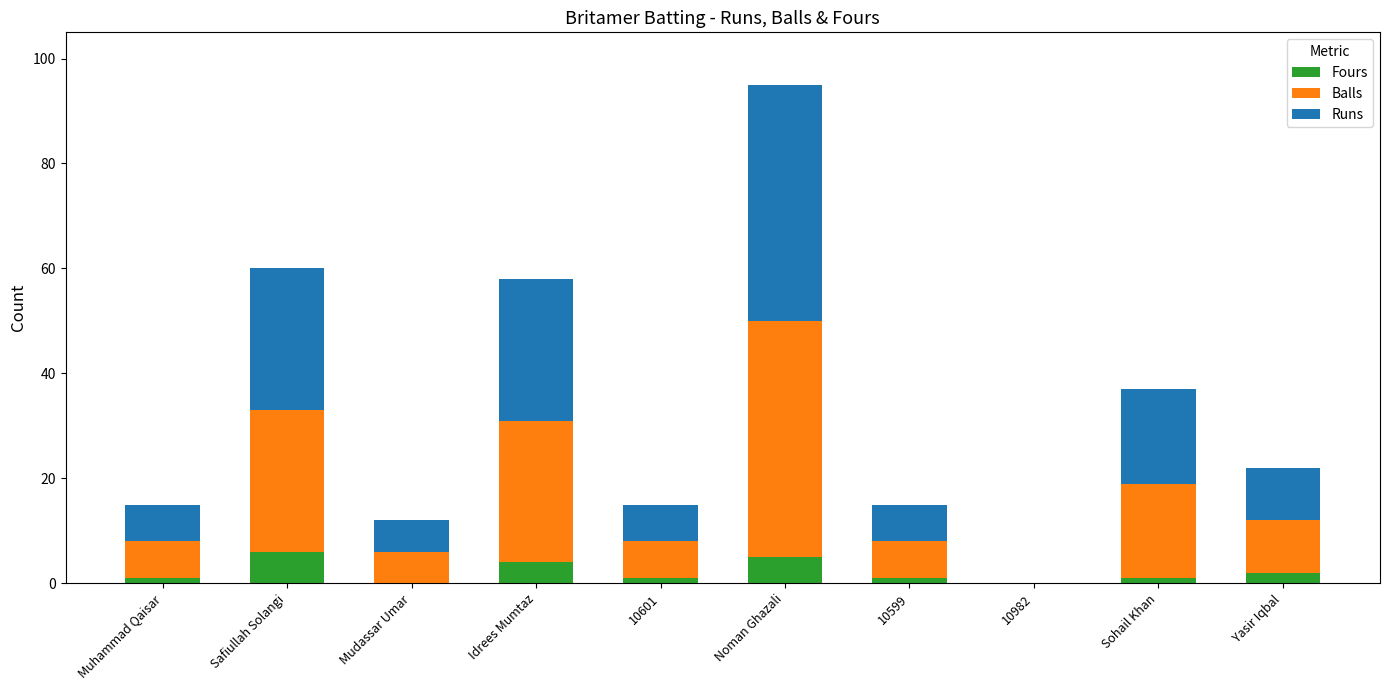

How many distinct data groups are displayed?

3